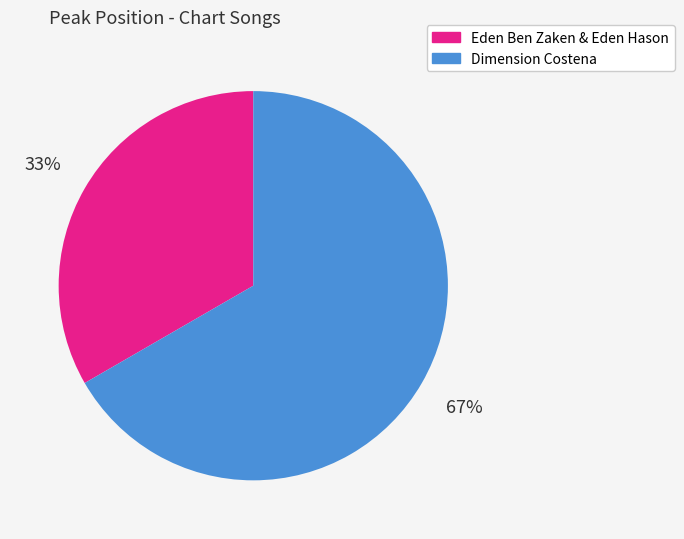

What is the smallest slice in the pie chart?

Eden Ben Zaken & Eden Hason